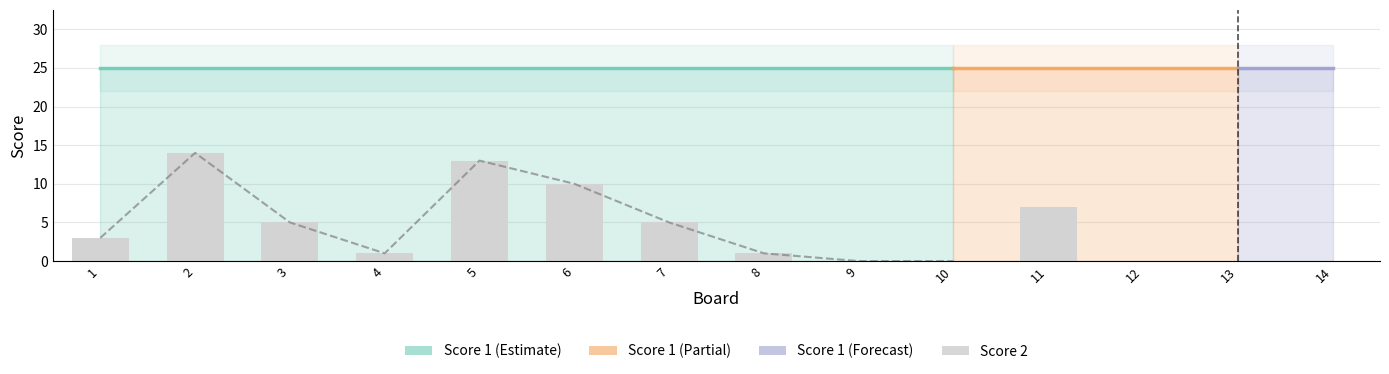

What is the sum of all values?

59